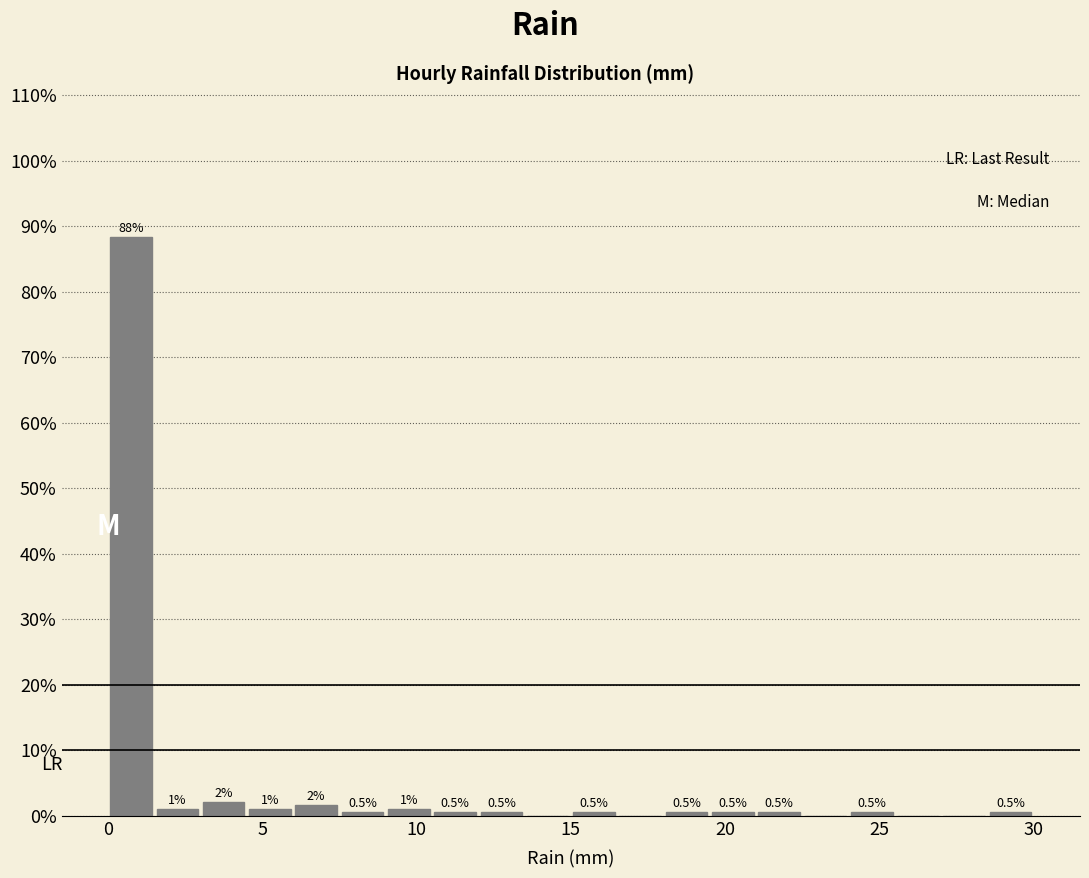

Read against the x-axis, roughly where is the centre of the tallest bar?

1.0